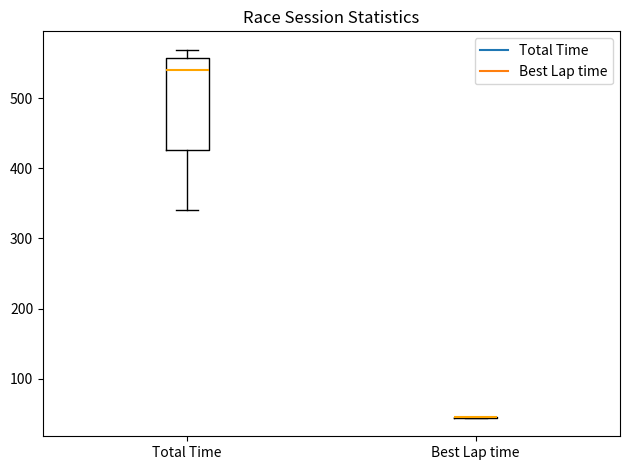

Reading left to right, read every box against the y-axis: the position of its median line, the range the box covers, and the ends of its whiskers. The values are not printed on the chart, so give them approximately, as read against the axis.

Total Time: median 540, box 430 to 560, whiskers 340 to 570
Best Lap time: box collapsed to a line at 40, whiskers 40 to 50